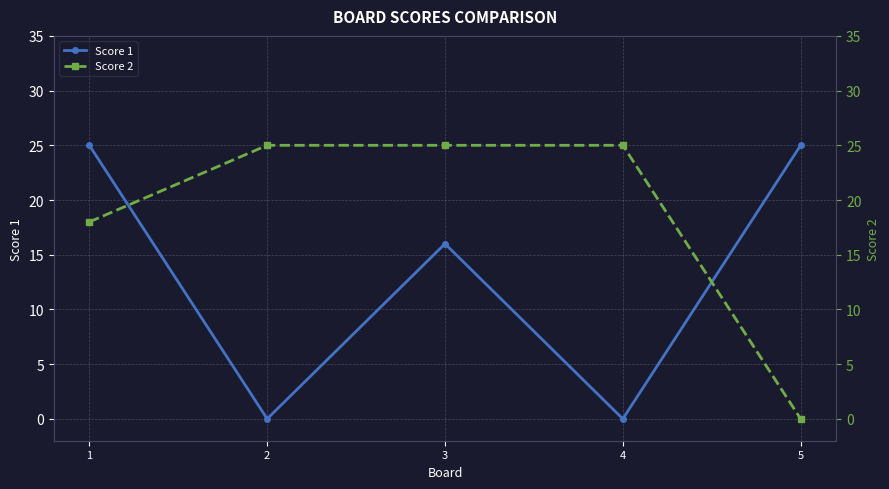

What are all the series names shown in the legend?

Score 1, Score 2